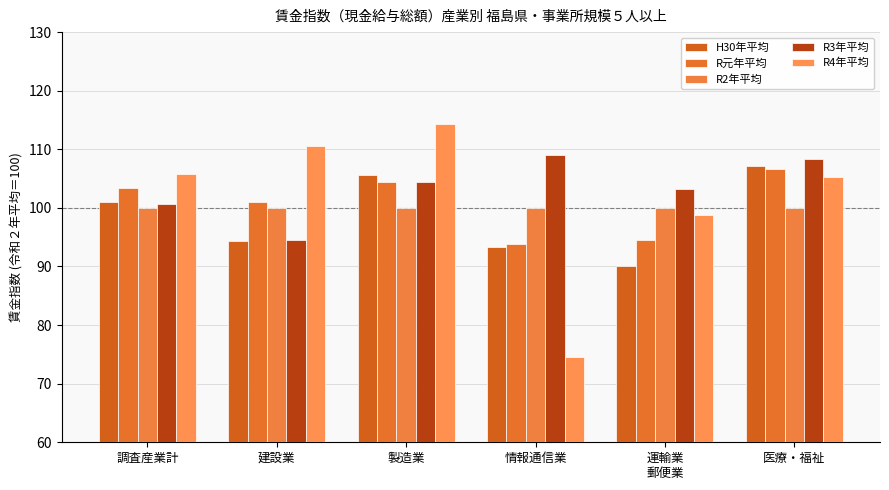

What is the smallest value displayed?

74.5